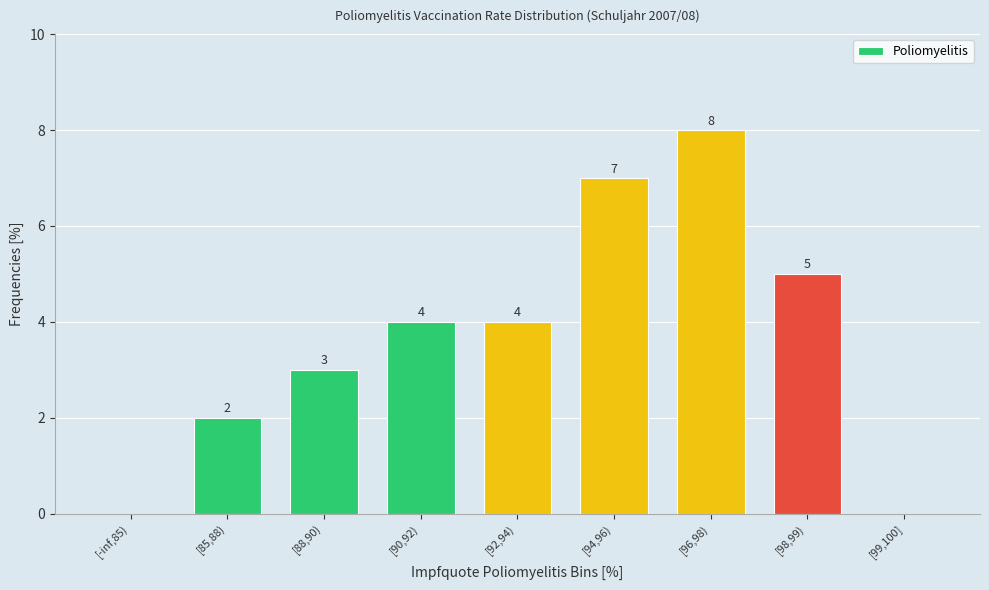

How many values are between 2 and 5?

5